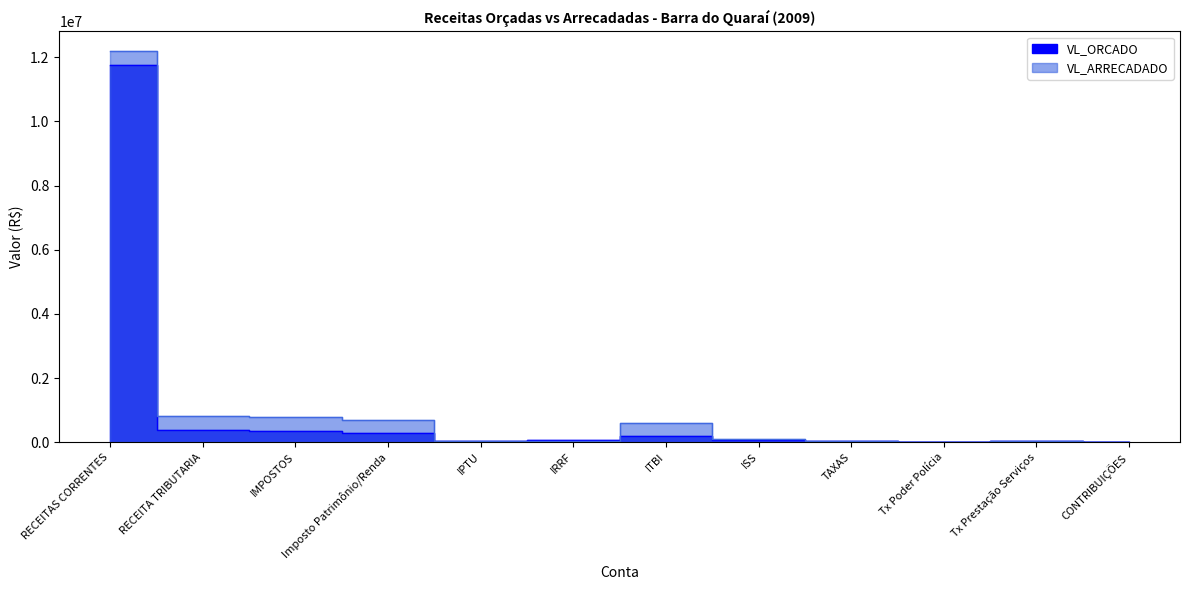

True or false: VL_ORCADO has a value of 11750050.7 at RECEITAS CORRENTES.

True